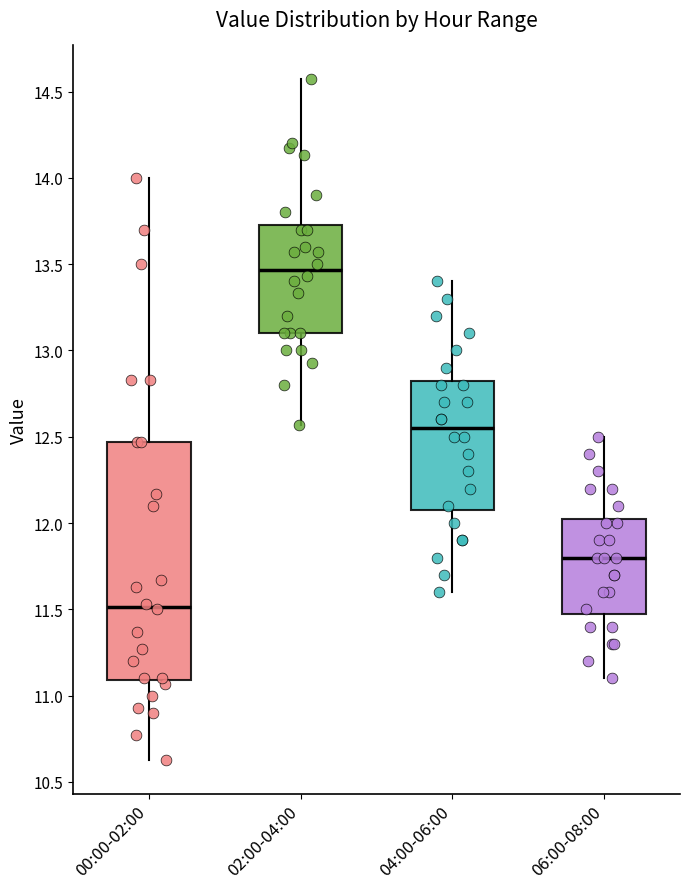

Where does the lower whisker of the box for 06:00-08:00 end on the y-axis? The values are not printed on the chart, so give them approximately, as read against the axis.

11.10